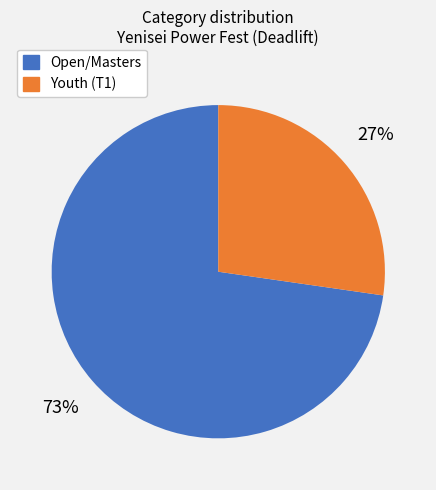

To the nearest percent, what is the average slice percentage?

50%